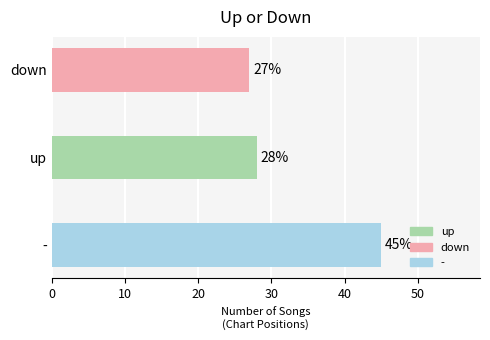

How many values are below 28?

1